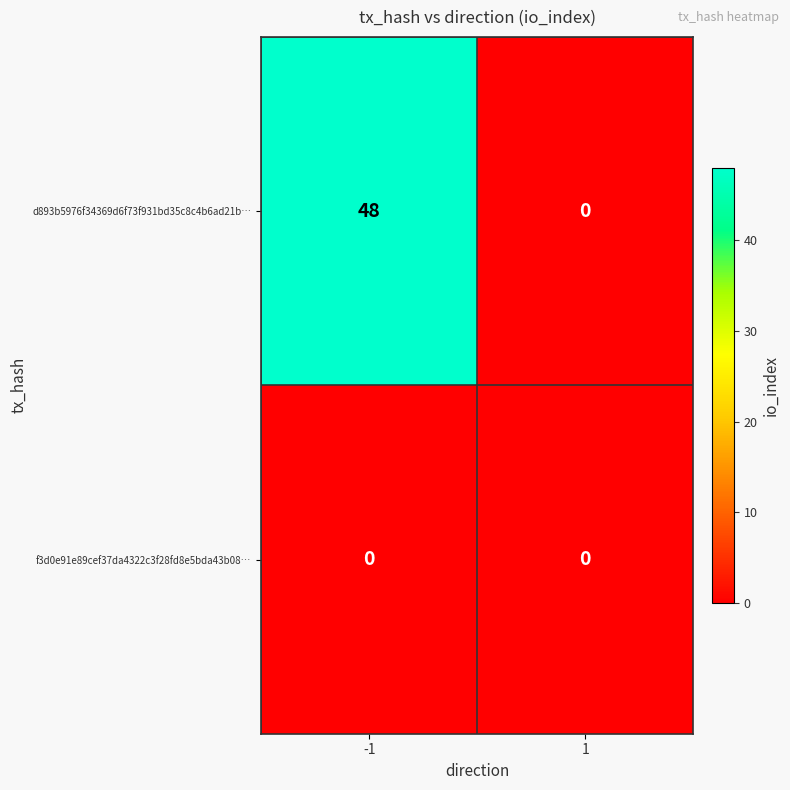

Reading left to right, transcribe all the data shown in this chart.

d893b5976f34369d6f73f931bd35c8c4b6ad21b…: -1=48	1=0
f3d0e91e89cef37da4322c3f28fd8e5bda43b08…: -1=0	1=0